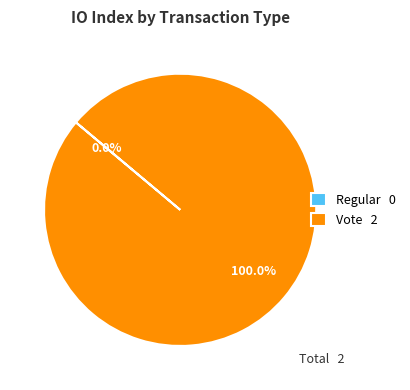

Which category has the smallest portion of the pie?

Regular